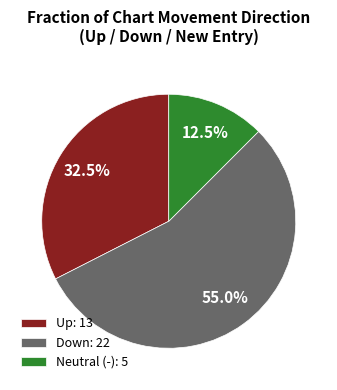

Rank the categories by value from highest to lowest.

Down: 22, Up: 13, Neutral (-): 5